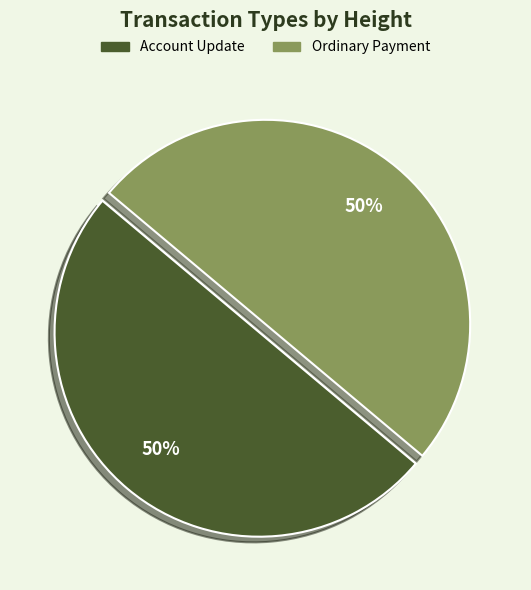

True or false: Account Update accounts for 60% of the total.

False